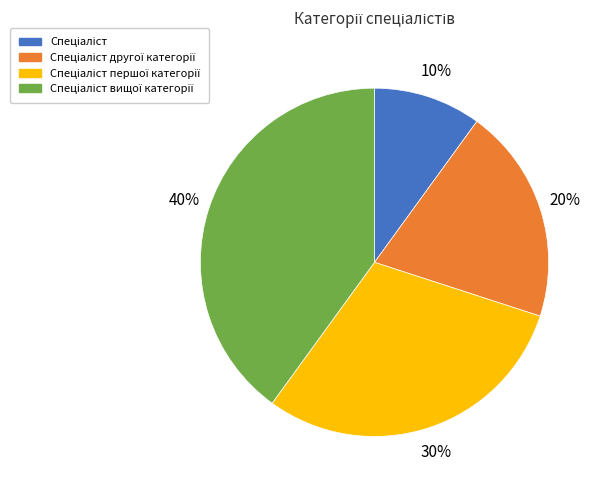

Count the number of slices in the pie.

4